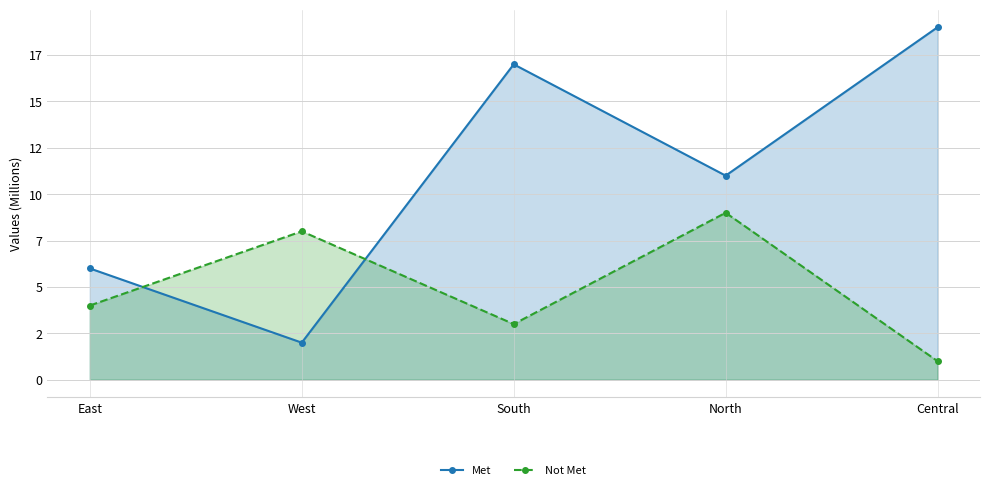

What position from the left is Central?

5